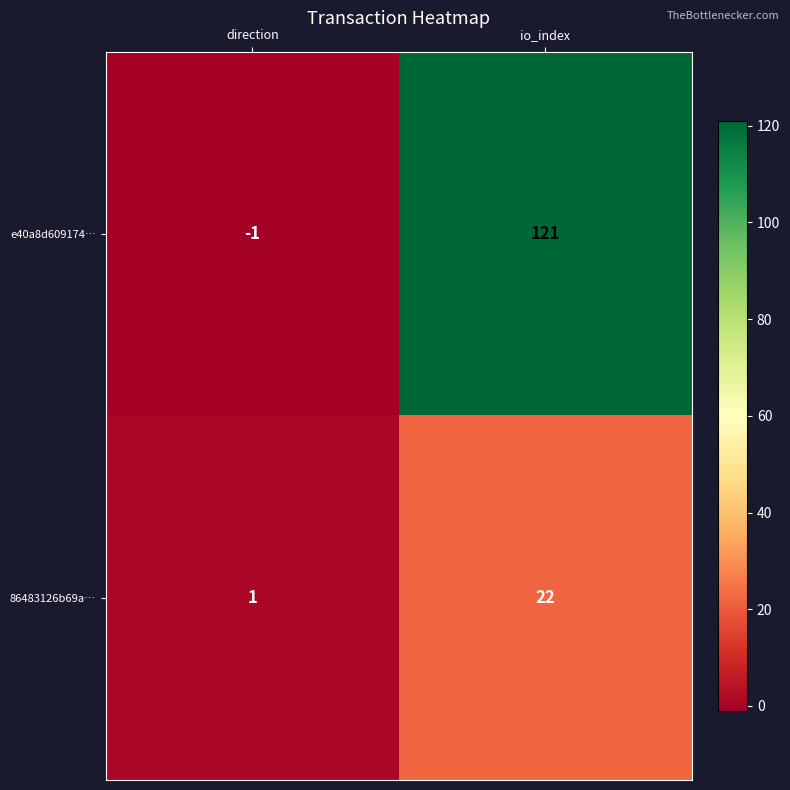

What is the spread (max minus min) of values at direction?

2